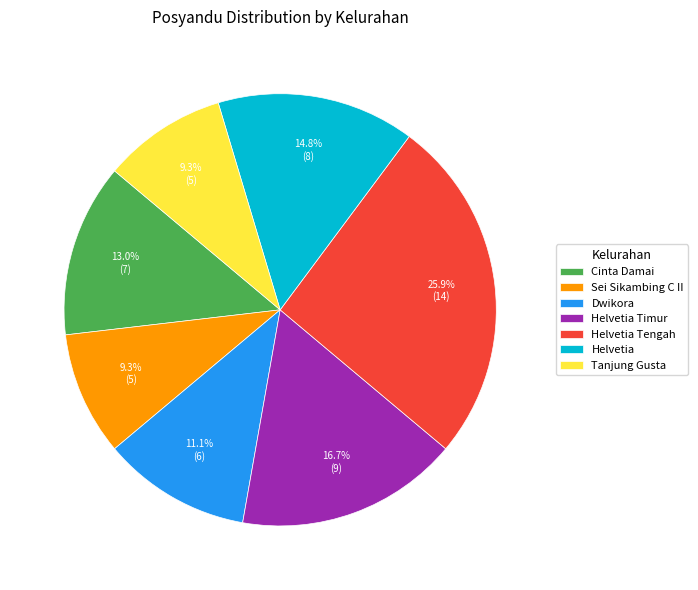

Is it true that Sei Sikambing C II is 17% of the pie?

False